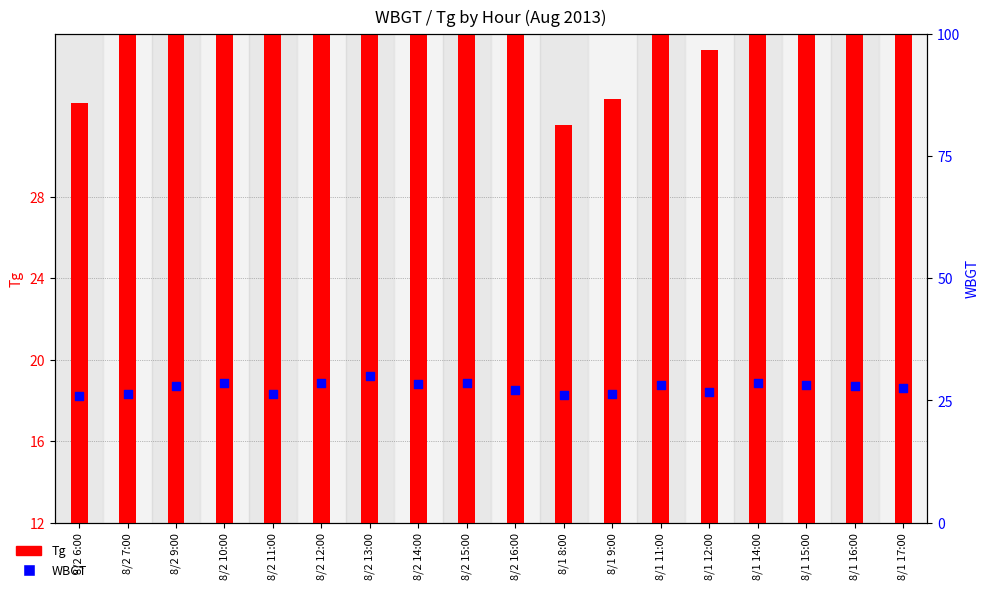

Which series has the widest spread of Y values?

Tg